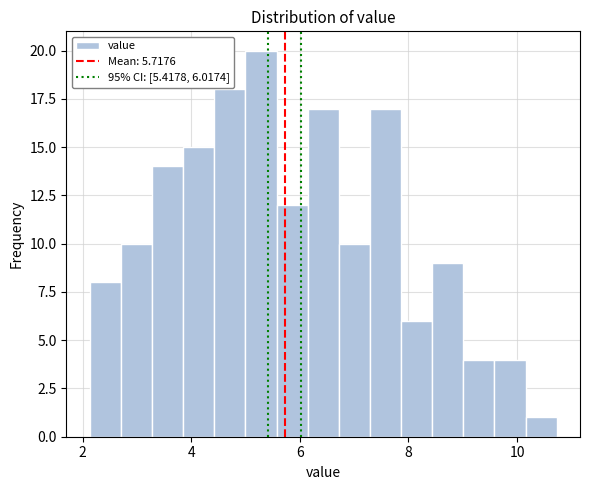

Read against the x-axis, roughly where is the centre of the tallest bar?

5.2